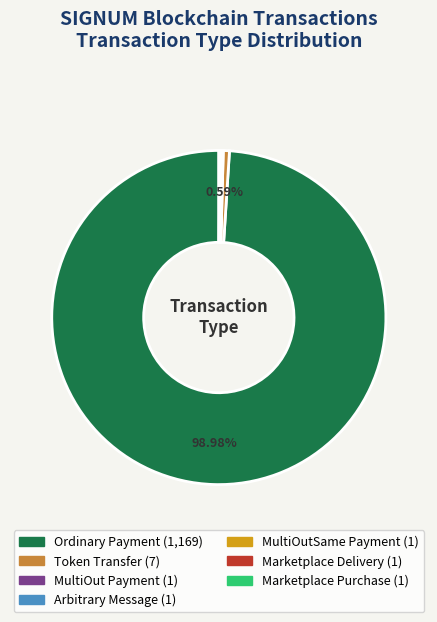

Which slice represents more than half of the pie?

Ordinary Payment